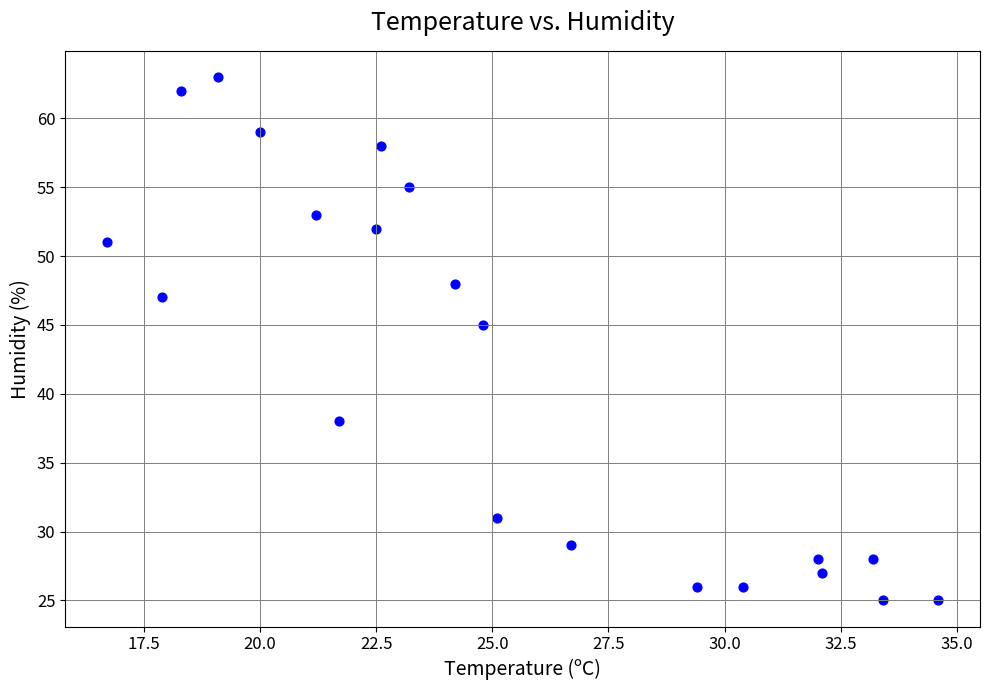

What is the range of Y values (max minus min)?

38